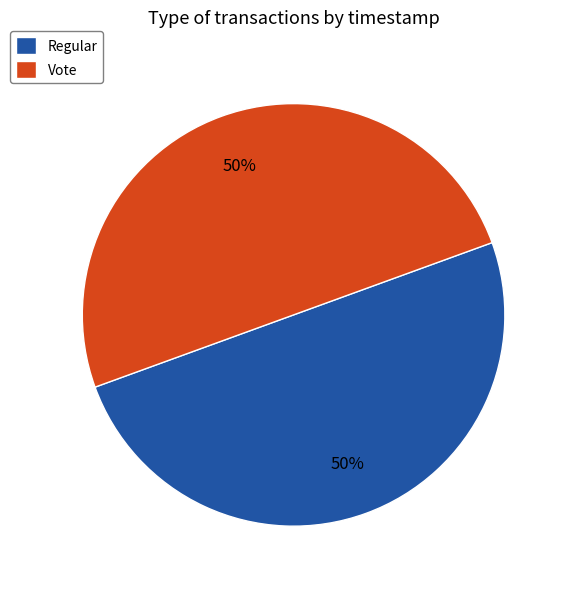

Is the sum of Regular and Vote greater than half?

Yes